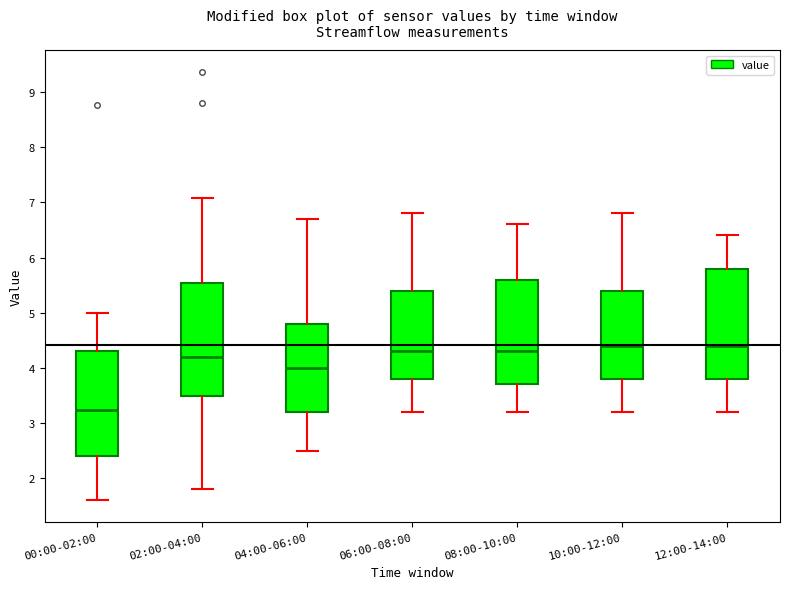

Which box's median line is the lowest?

00:00-02:00